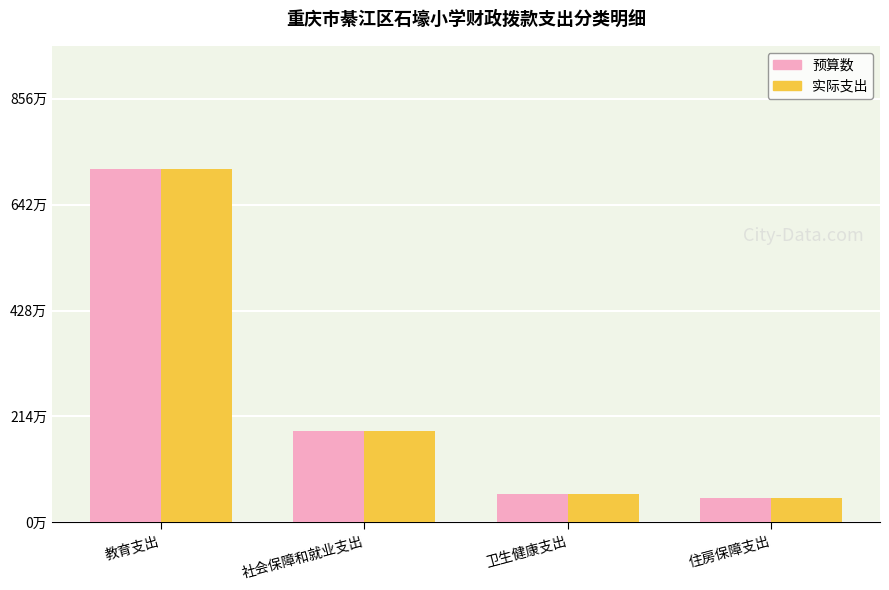

Which series has the largest total across all categories?

预算数